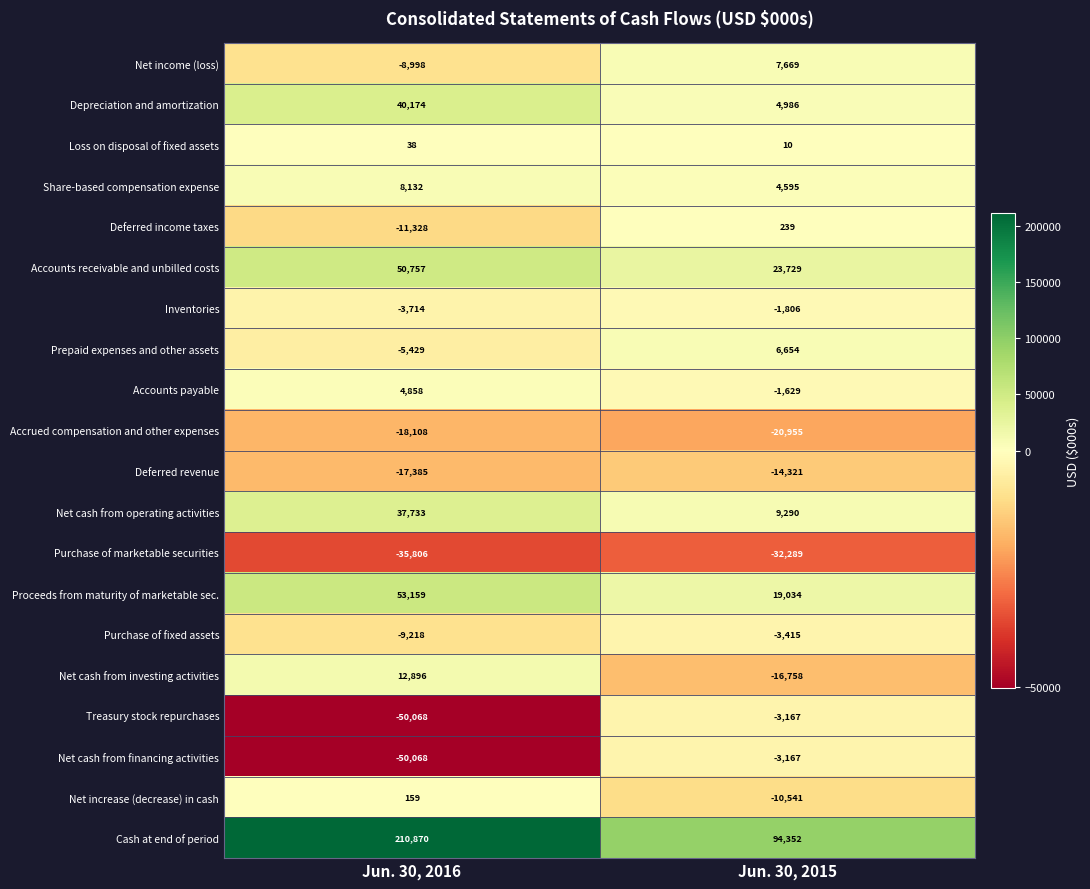

At which label does Depreciation and amortization reach its minimum?

Jun. 30, 2015